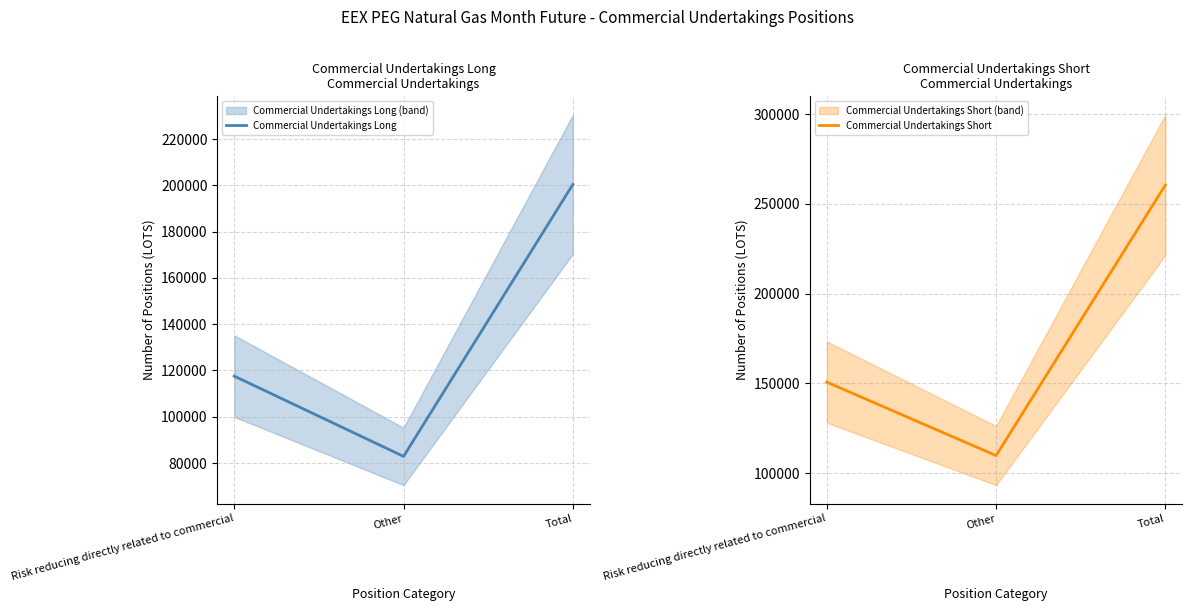

Where is Commercial Undertakings Long nearest to the value 141655?

Risk reducing directly related to commercial